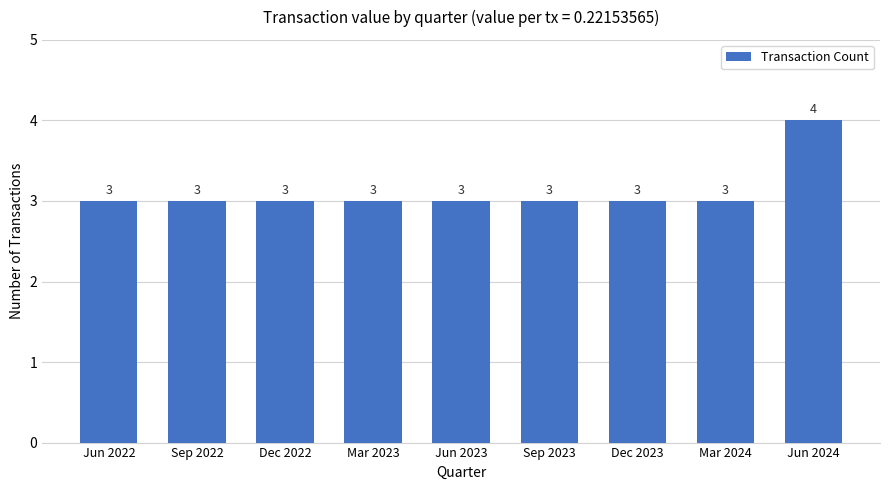

Is it true that the value at Jun 2023 is 3?

True